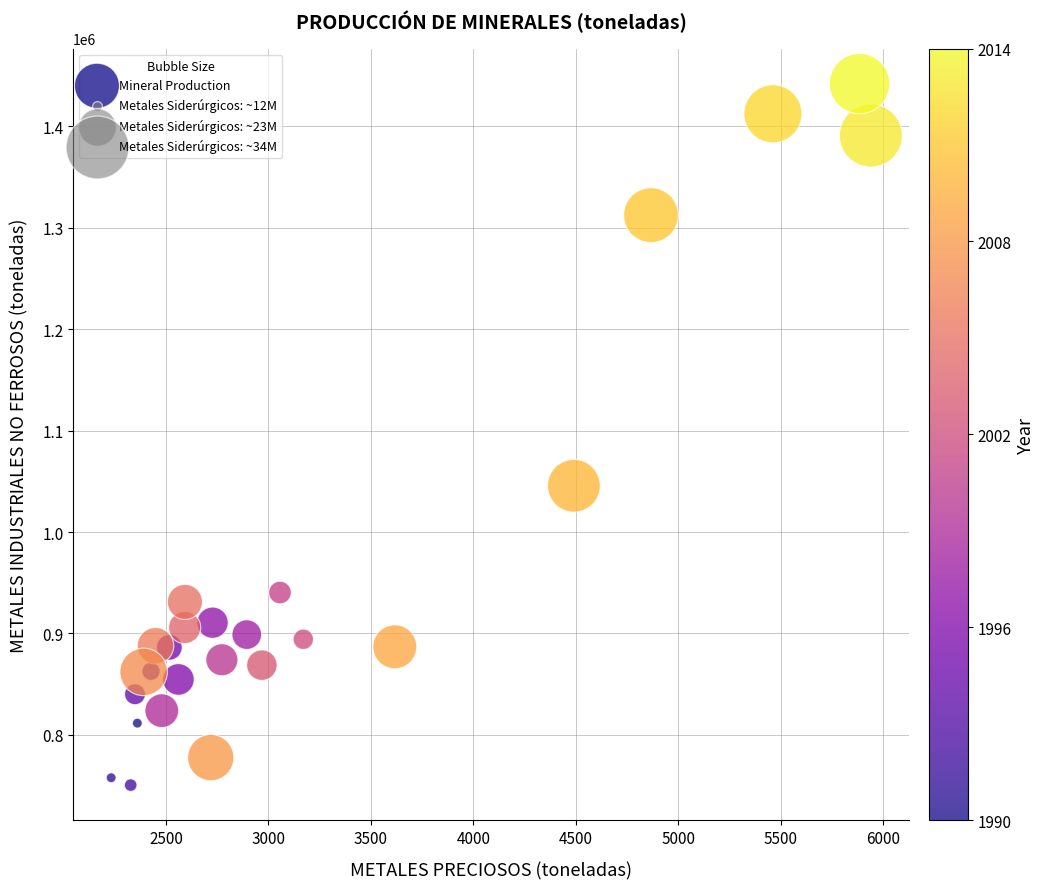

What Y value in the scatter plot is closest to 1096312?

1045629.6